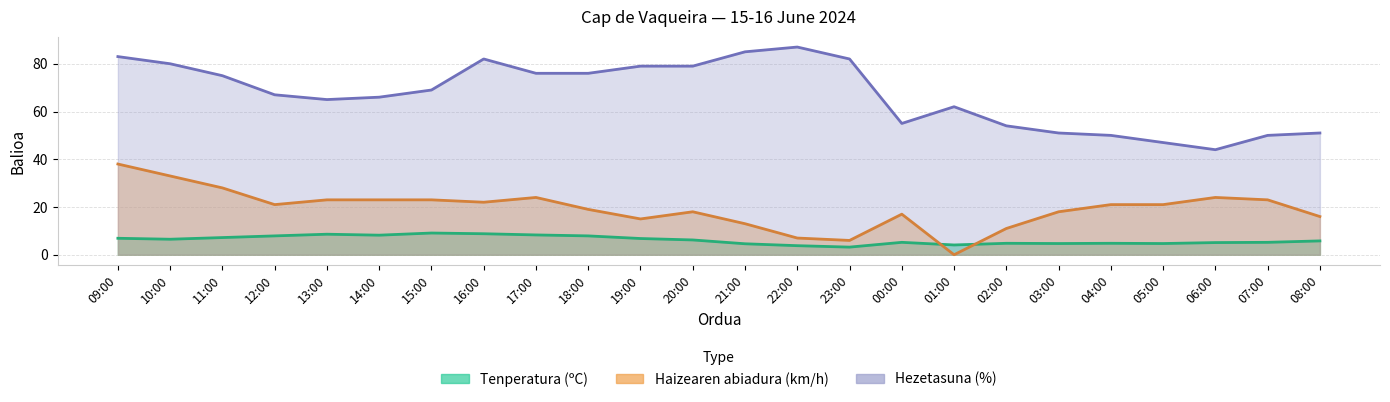

The value of Hezetasuna (%) at 09:00 is 27.4. True or false?

False